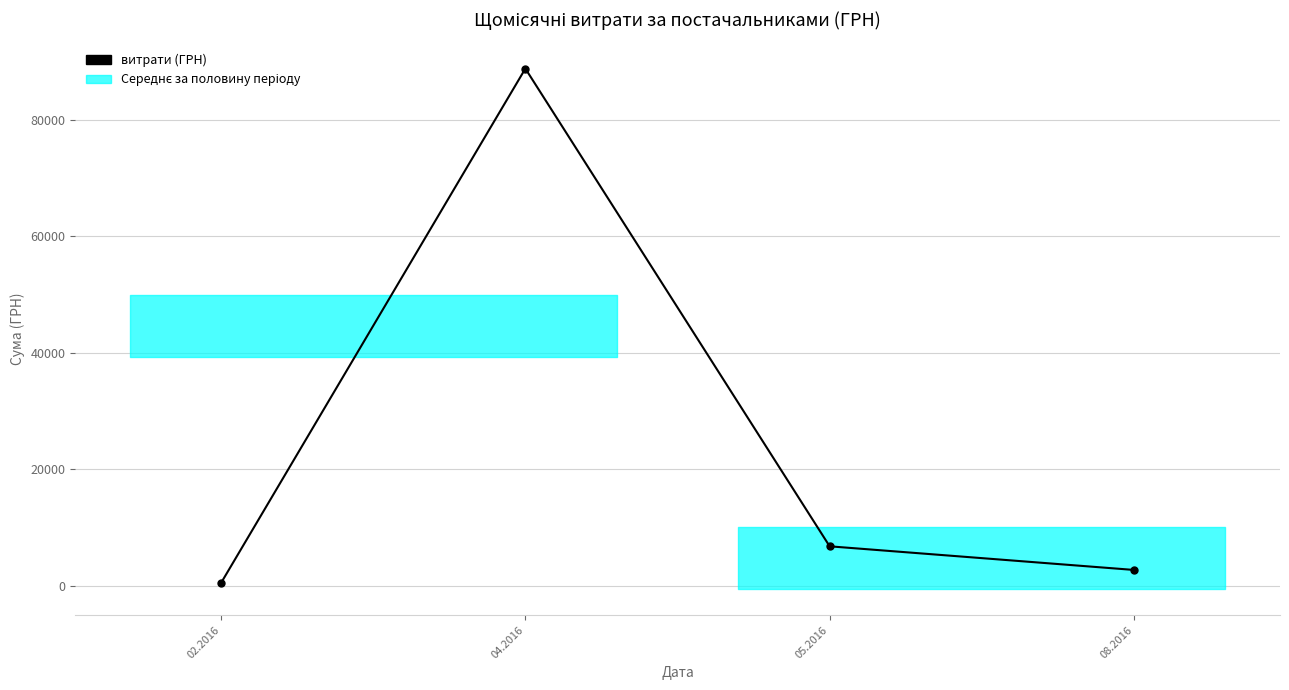

List the labels in order of value, largest first.

04.2016, 05.2016, 08.2016, 02.2016